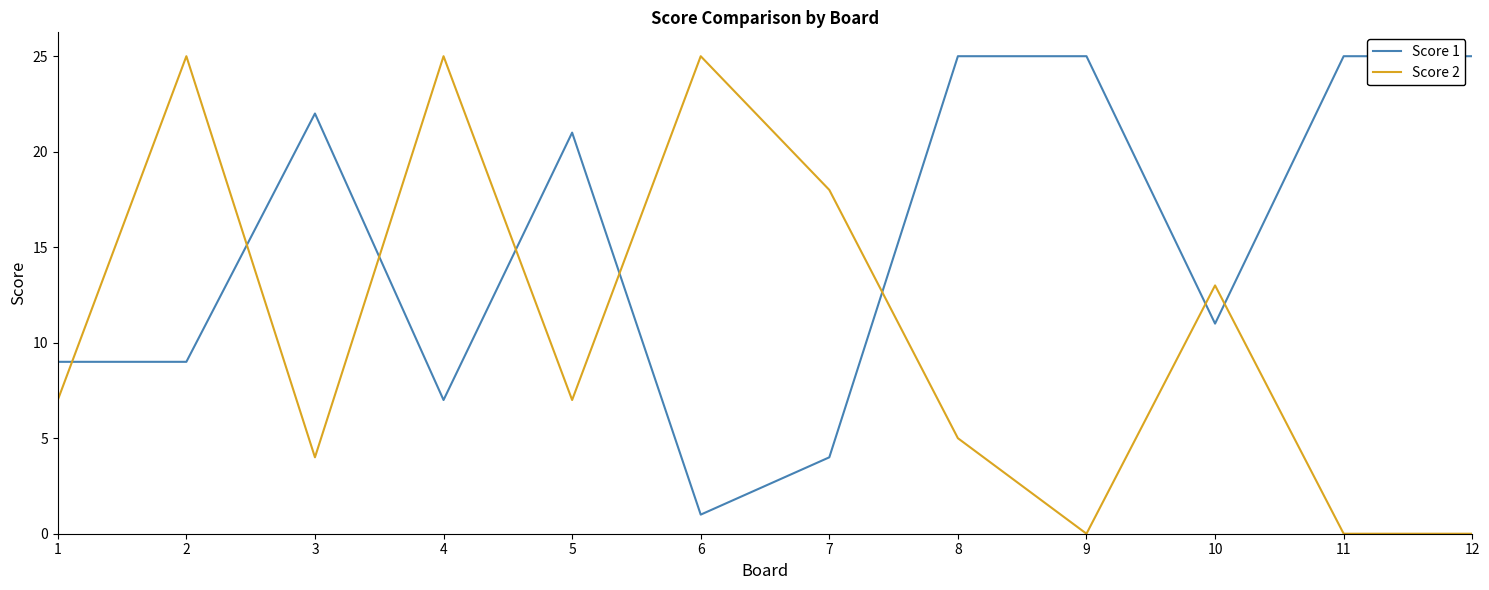

Rank the series at 4 from lowest to highest value.

Score 1, Score 2